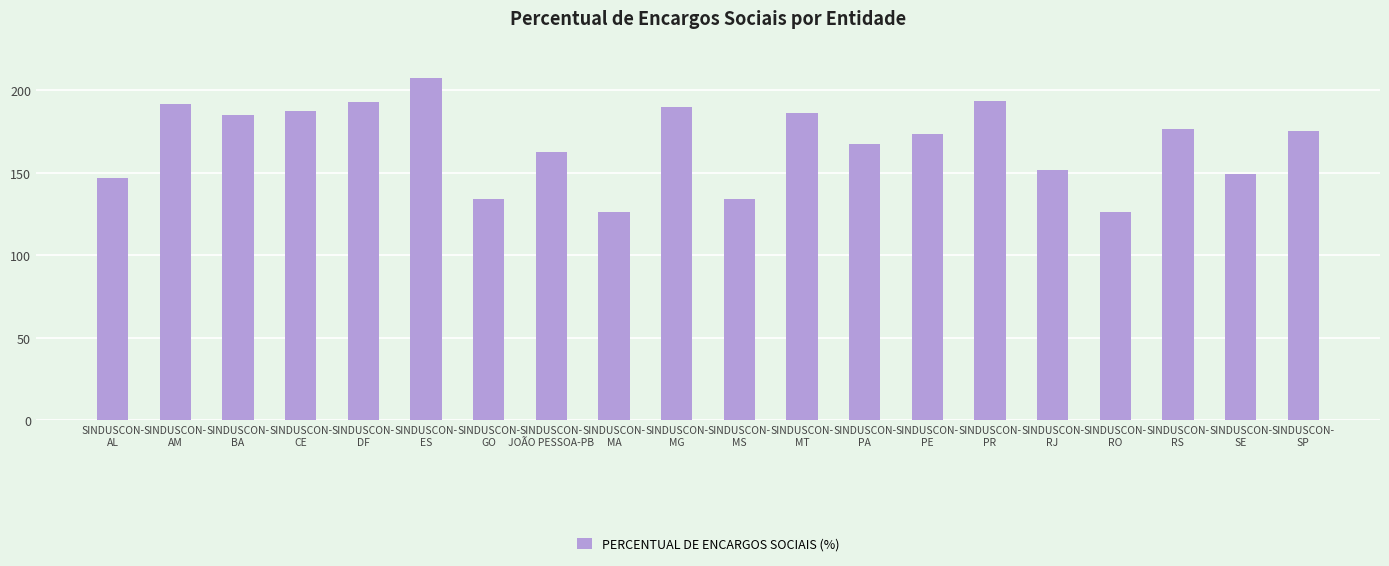

Is it true that the value at SINDUSCON-
RJ is 151.6?

True